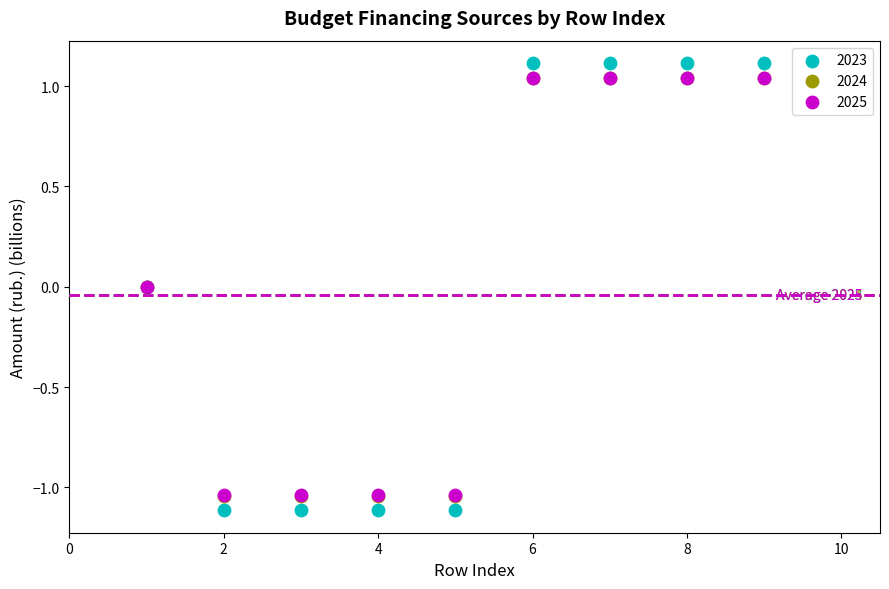

What are all the series names shown in the legend?

2023, 2024, 2025